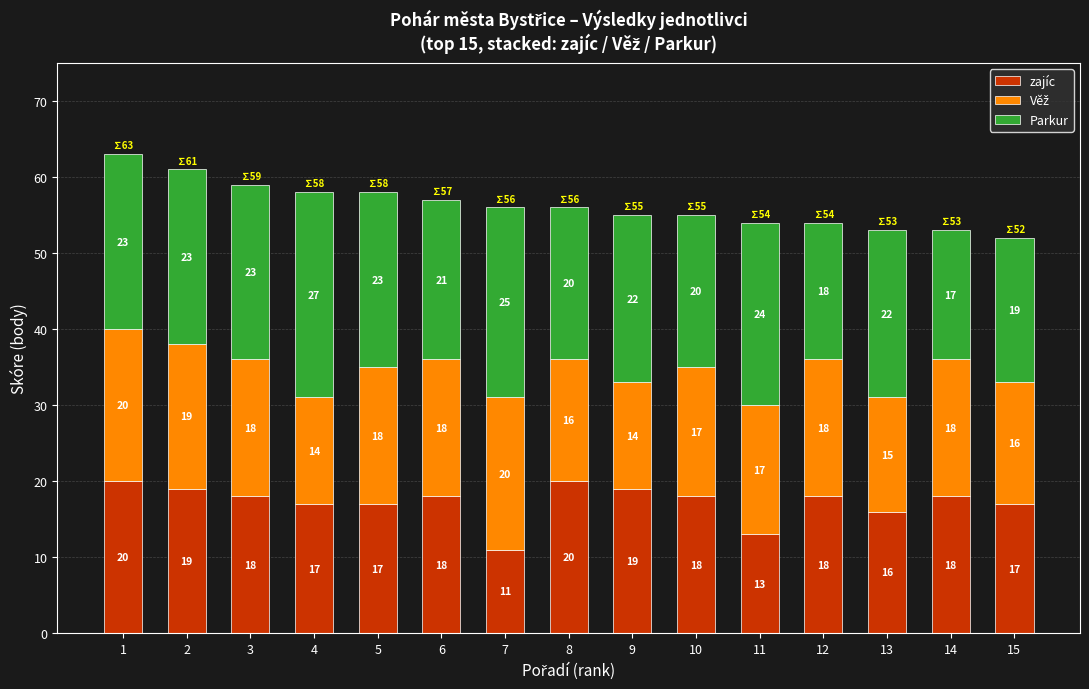

How many bars are there in total?

15